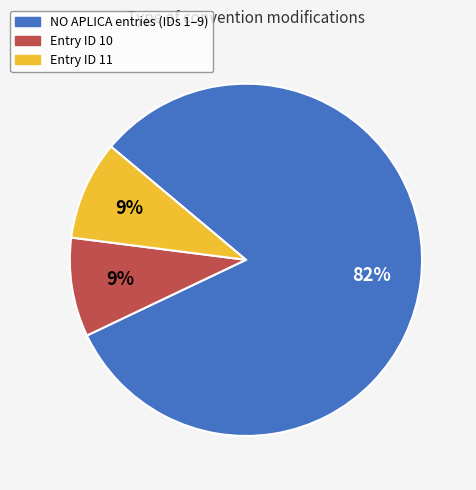

To the nearest percent, what is the difference between the largest and smallest slice percentages?

73%